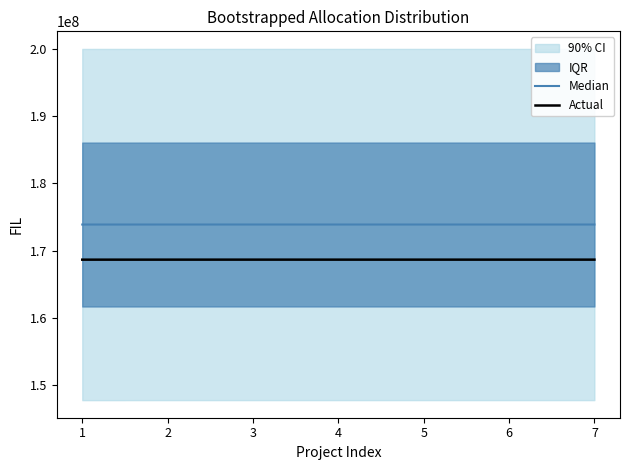

In Actual, how many points are lower than both neighbors (excluding endpoints)?

2